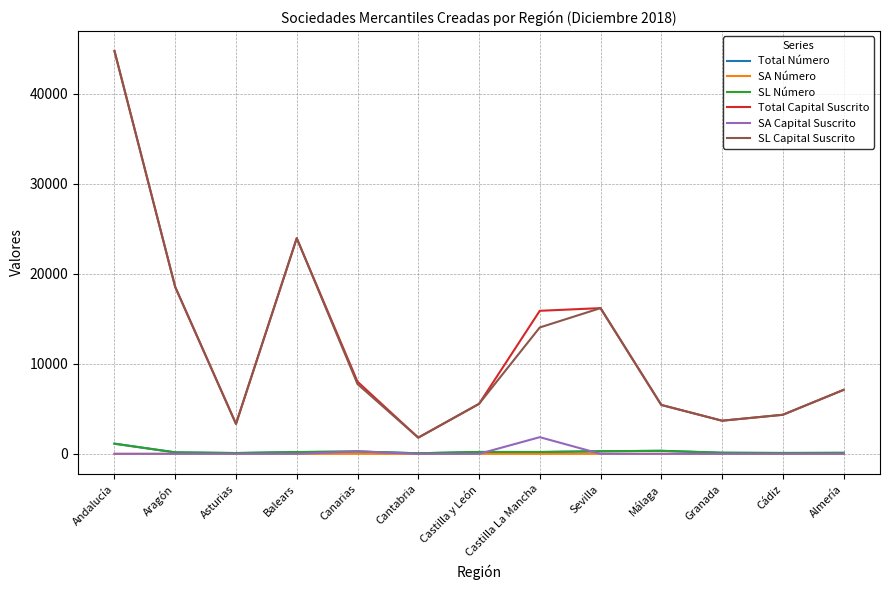

Is the value of SL Capital Suscrito at Granada greater than the value of SA Número at Castilla y León?

Yes